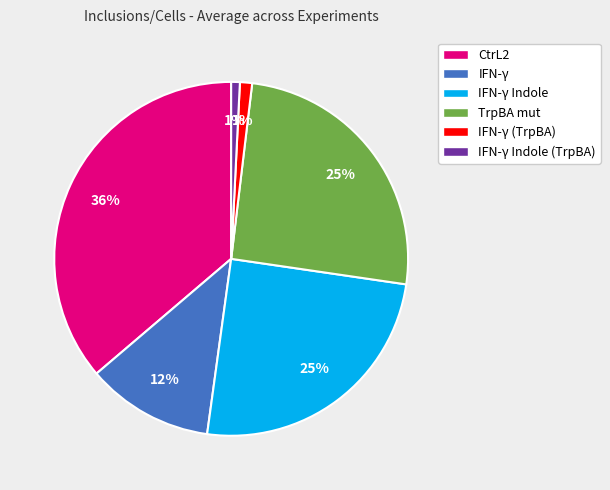

Is there any slice that represents more than half of the pie?

No